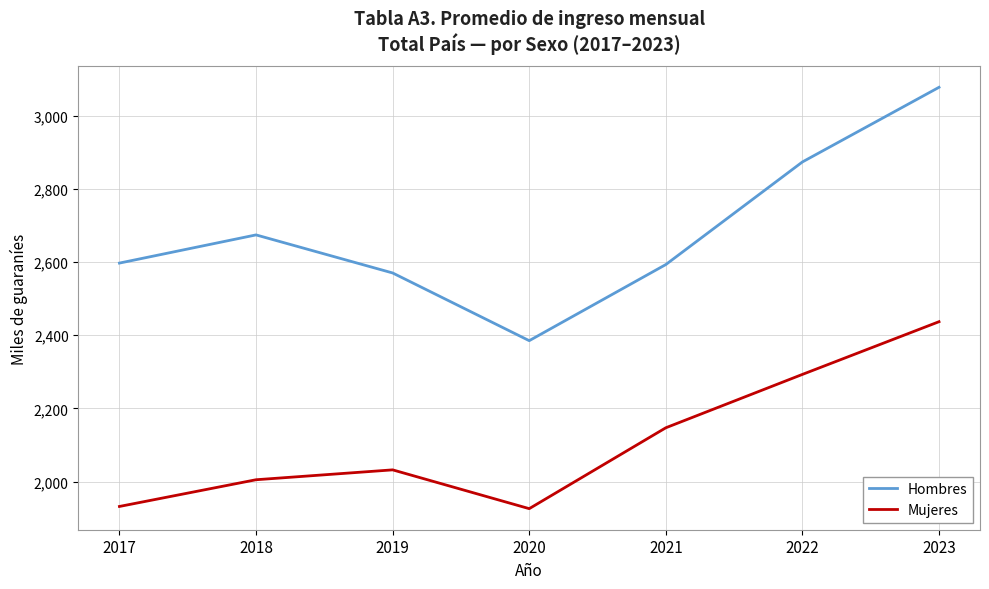

The value of Mujeres at 2023 is 2436.9. True or false?

True